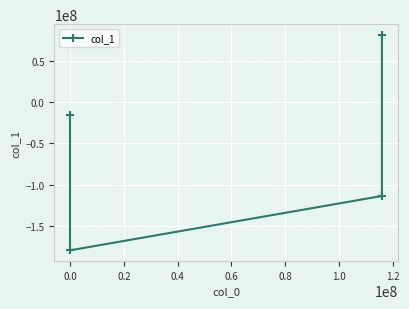

Which has a higher value, 0.0 or 0.4?

0.4